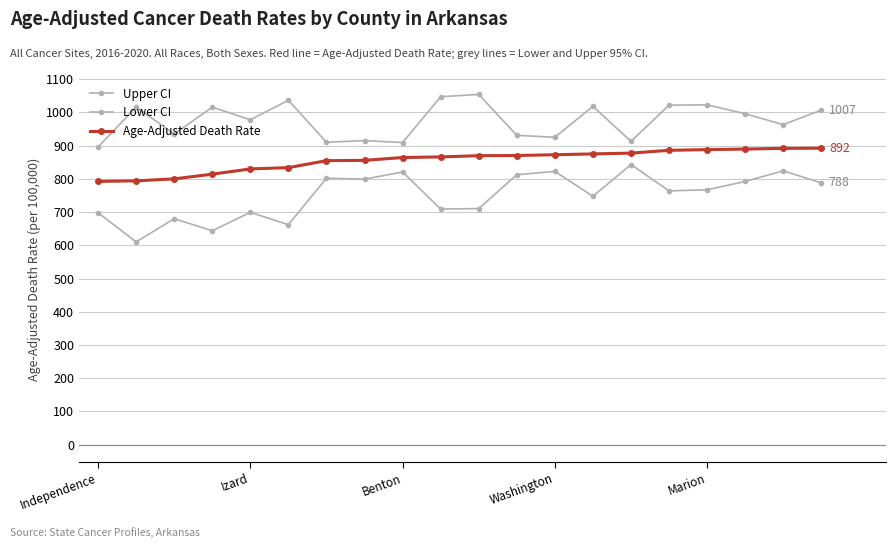

True or false: Lower CI and Age-Adjusted Death Rate cross at least once.

False